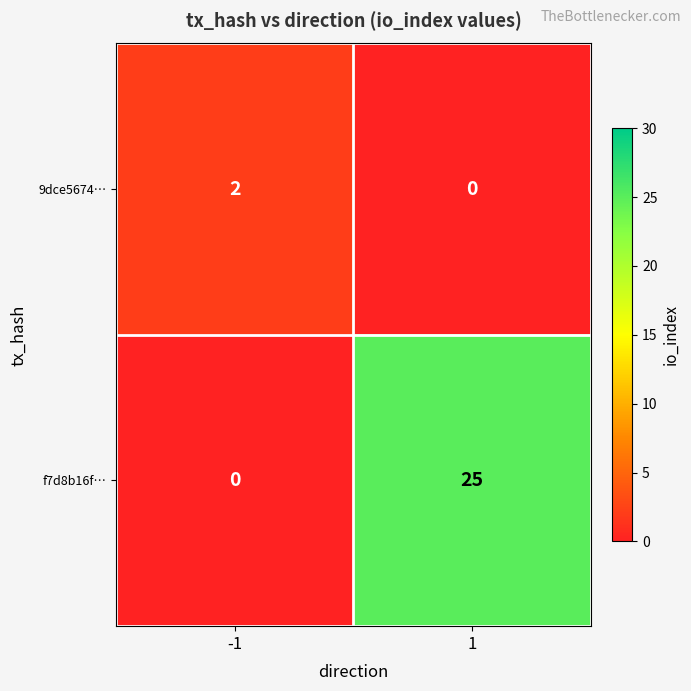

Which series has the largest total across all categories?

f7d8b16f…